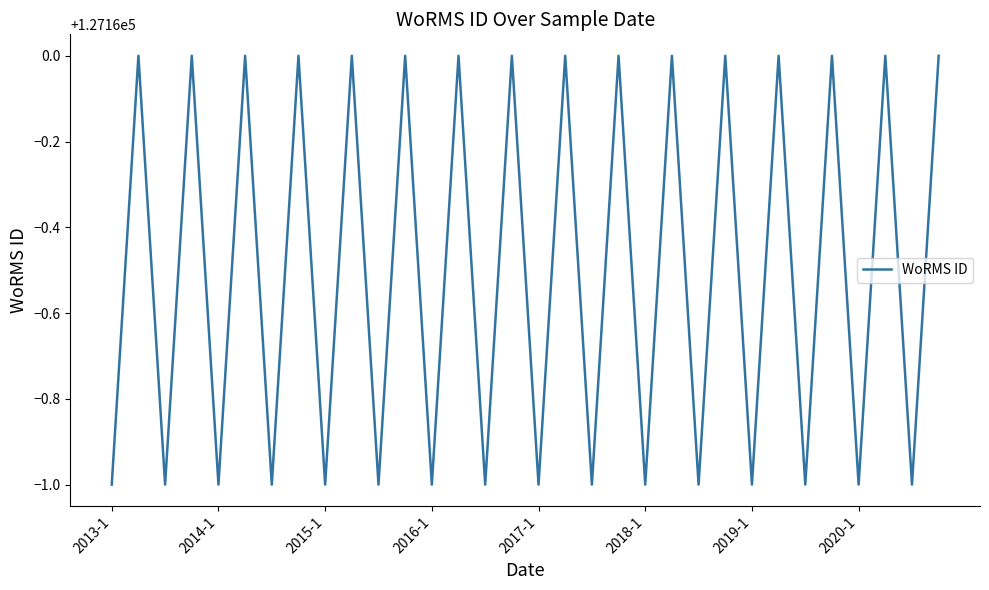

What is the greatest value displayed?

127160